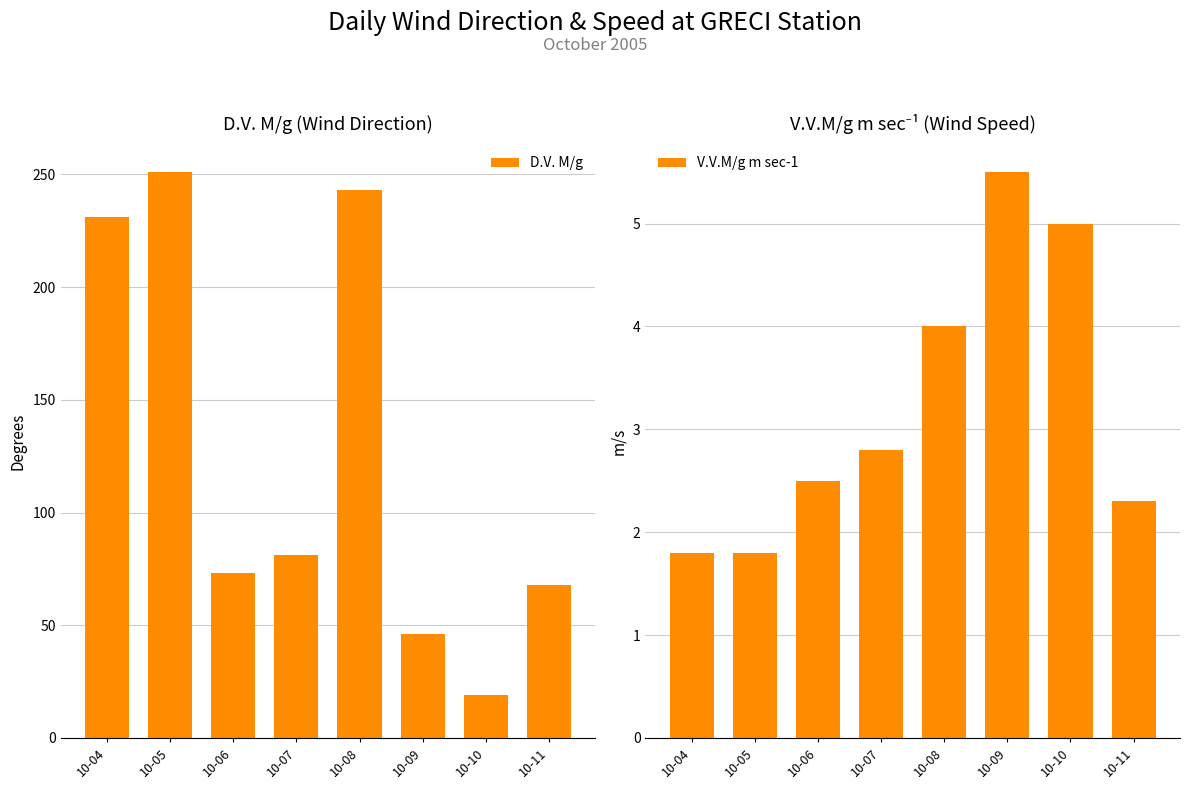

Rank the series by their maximum value, from highest to lowest.

D.V. M/g, V.V.M/g m sec-1